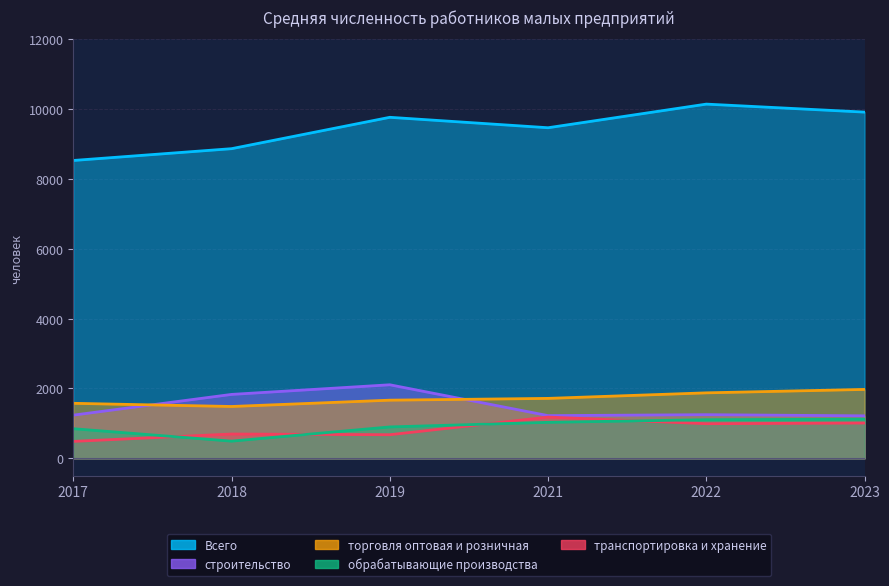

Where is the first local maximum for транспортировка и хранение?

2018